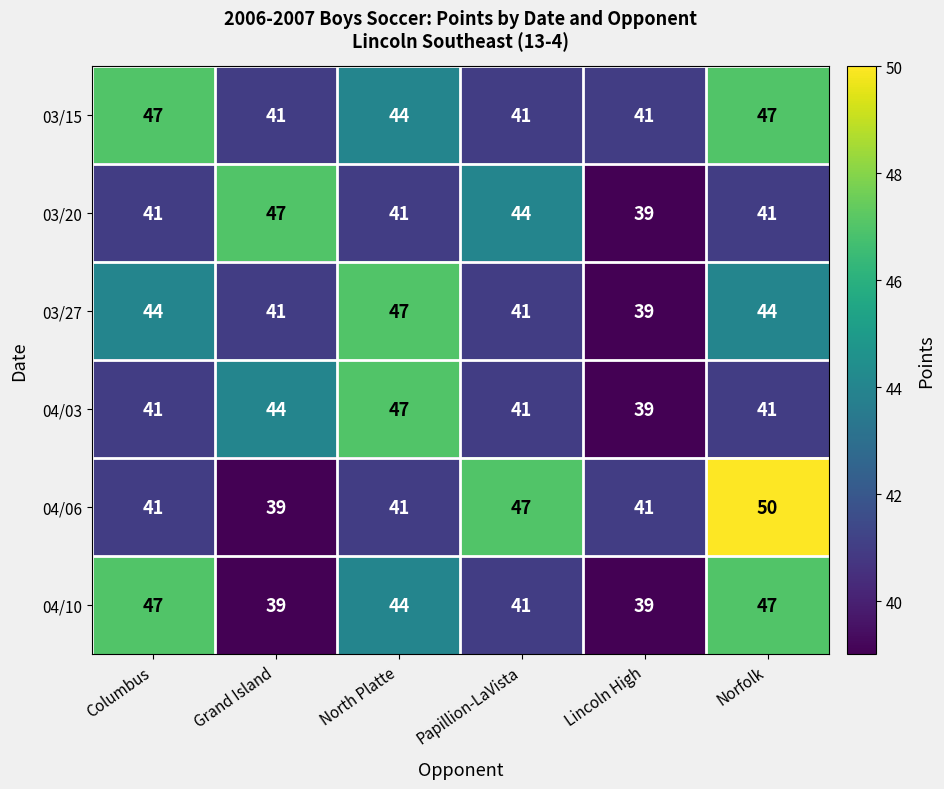

Between Grand Island and Norfolk, which series saw the biggest shift?

04/06